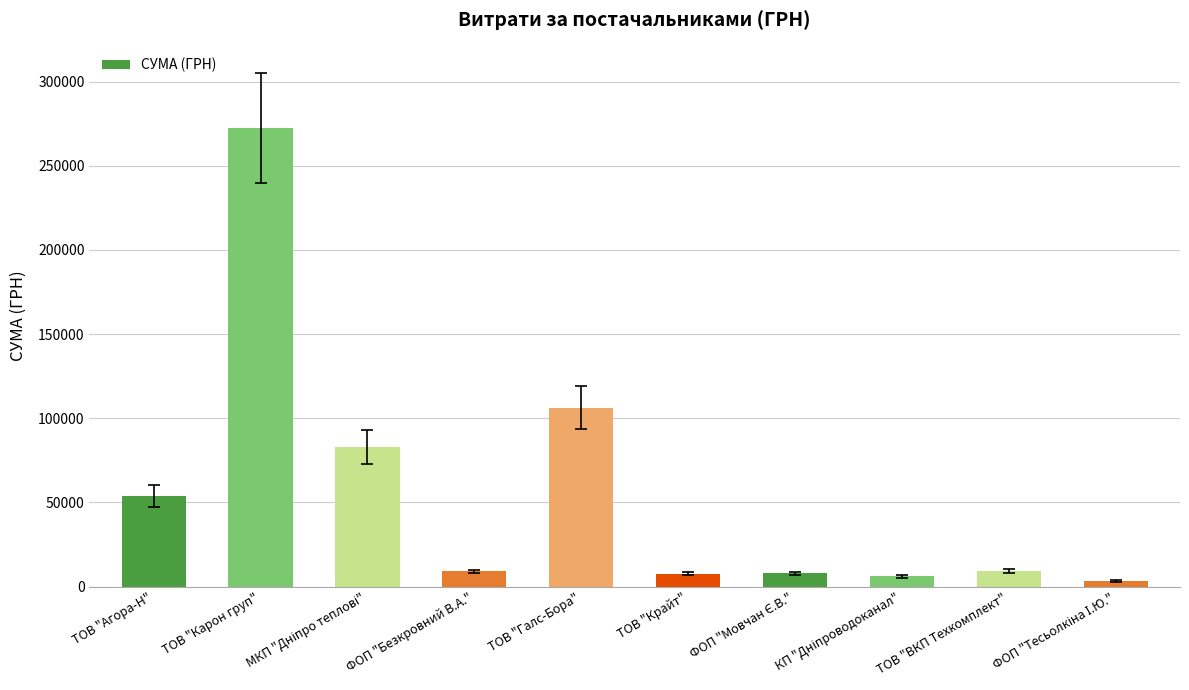

What is the label of the 6th bar from the right?

ТОВ "Галс-Бора"